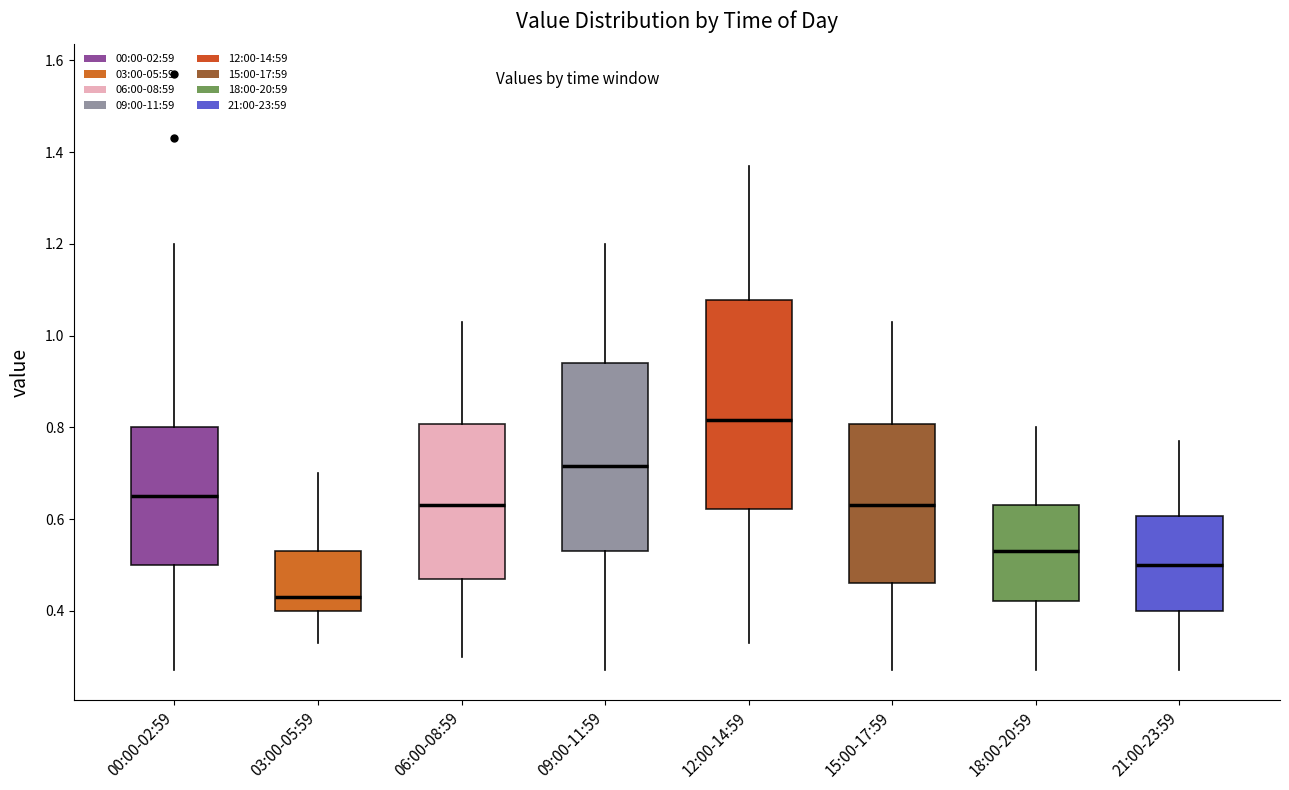

Where is the upper edge of the box for 18:00-20:59 on the y-axis? The values are not printed on the chart, so give them approximately, as read against the axis.

0.64